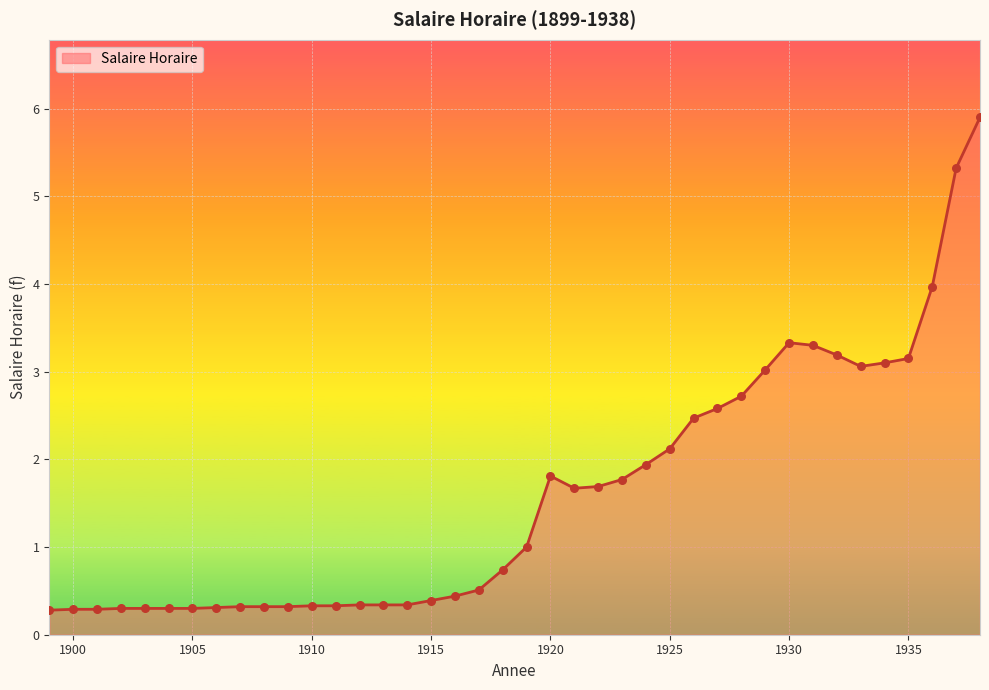

What is the smallest value displayed?

0.3